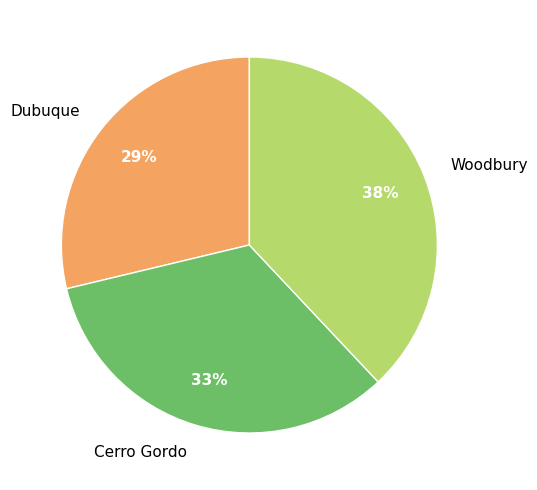

Is Woodbury the majority of the pie?

No